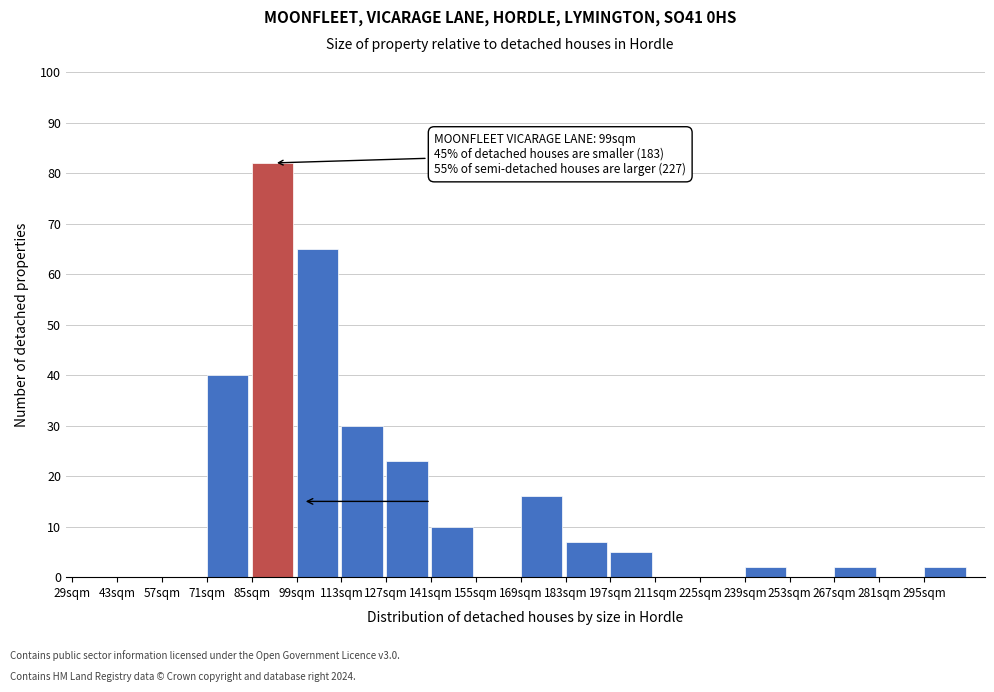

Reading right to left, transcribe all the data shown in this chart.

295sqm=2	281sqm=0	267sqm=2	253sqm=0	239sqm=2	225sqm=0	211sqm=0	197sqm=5	183sqm=7	169sqm=16	155sqm=0	141sqm=10	127sqm=23	113sqm=30	99sqm=65	85sqm=82	71sqm=40	57sqm=0	43sqm=0	29sqm=0